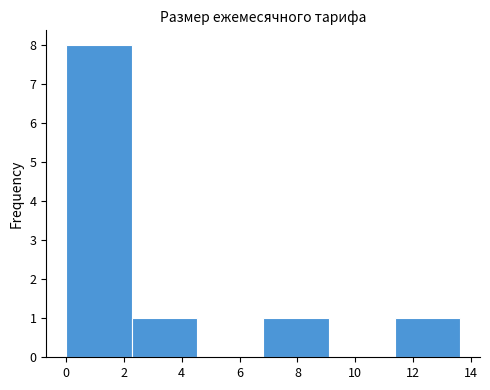

Over which range of the x-axis is the bar tallest?

0.0 to 2.2